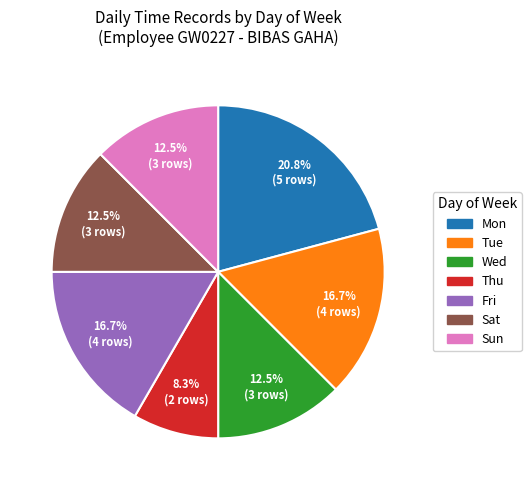

To the nearest percent, what is the average slice percentage?

14%